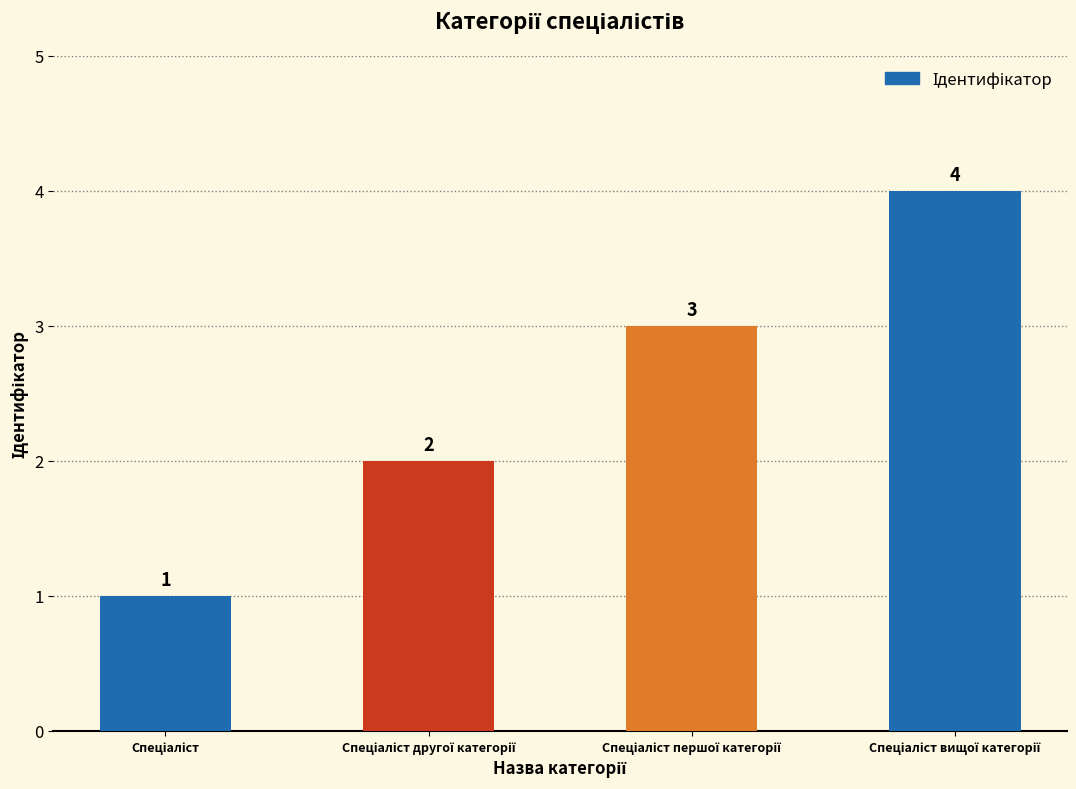

What is the difference between the maximum and minimum values?

3